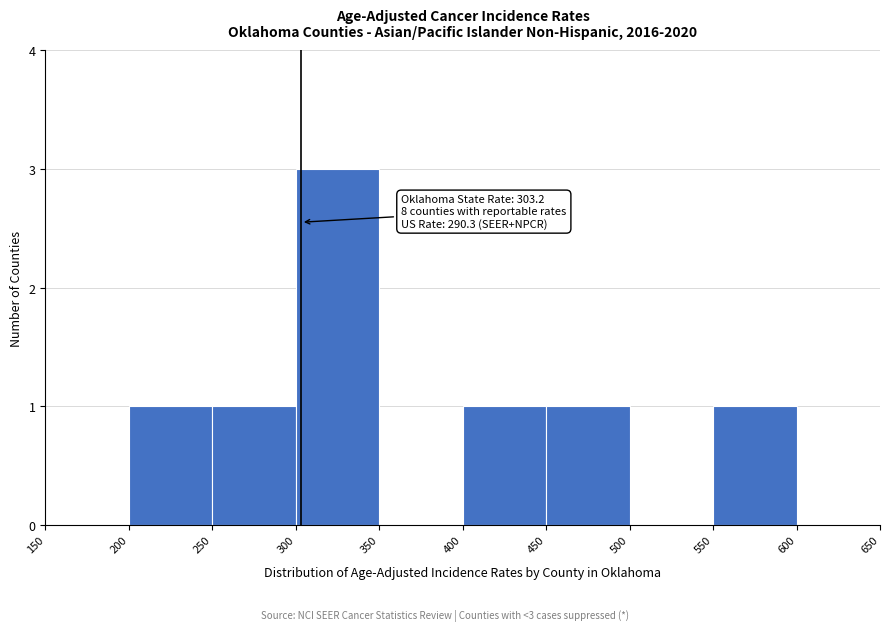

Which range on the x-axis has the tallest bar?

300 to 350